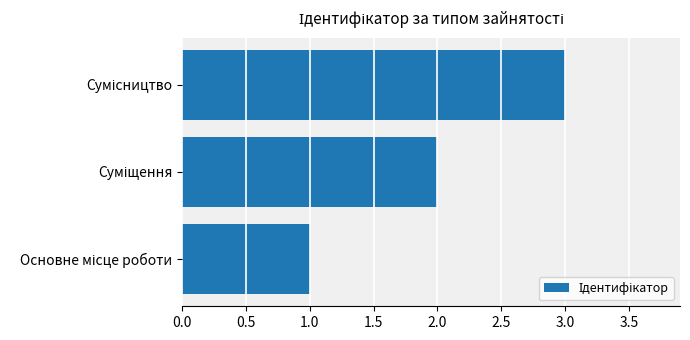

What is the sum of all values?

6